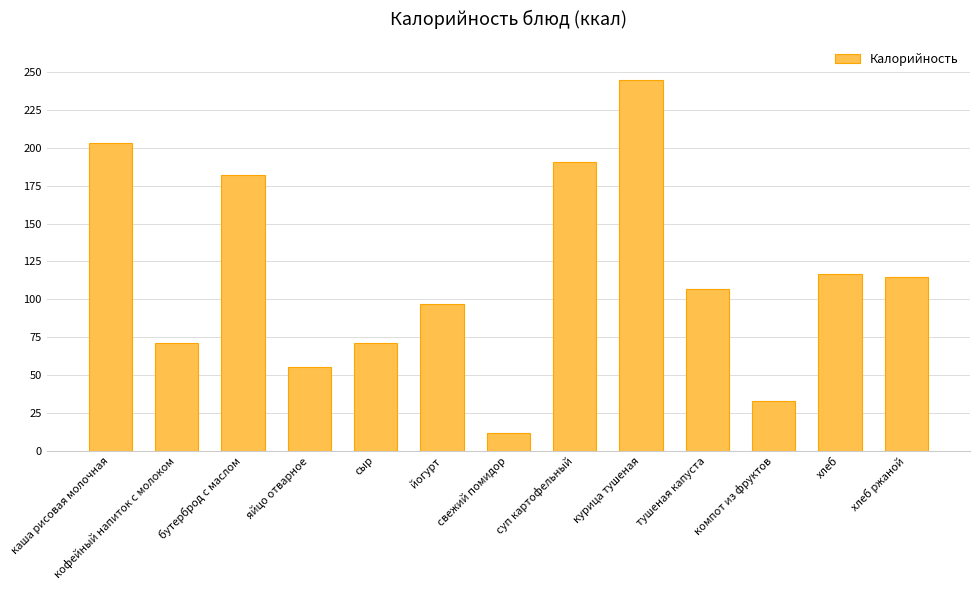

What is the difference between the maximum and minimum values?

233